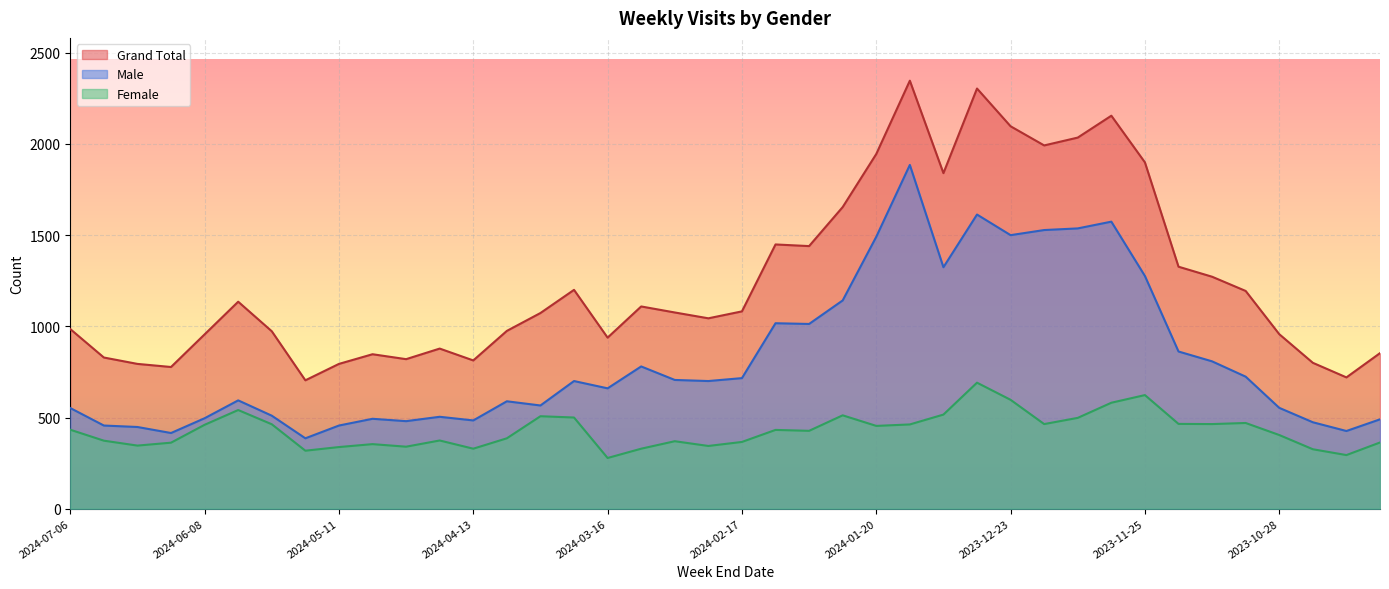

Which series has the widest spread of values?

Grand Total